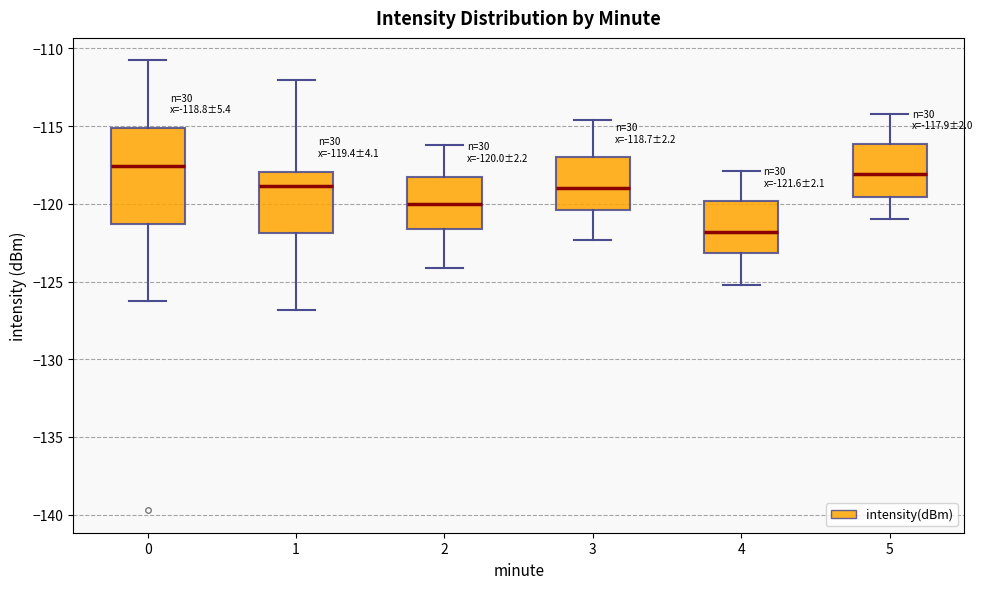

Which box has the highest median line?

0